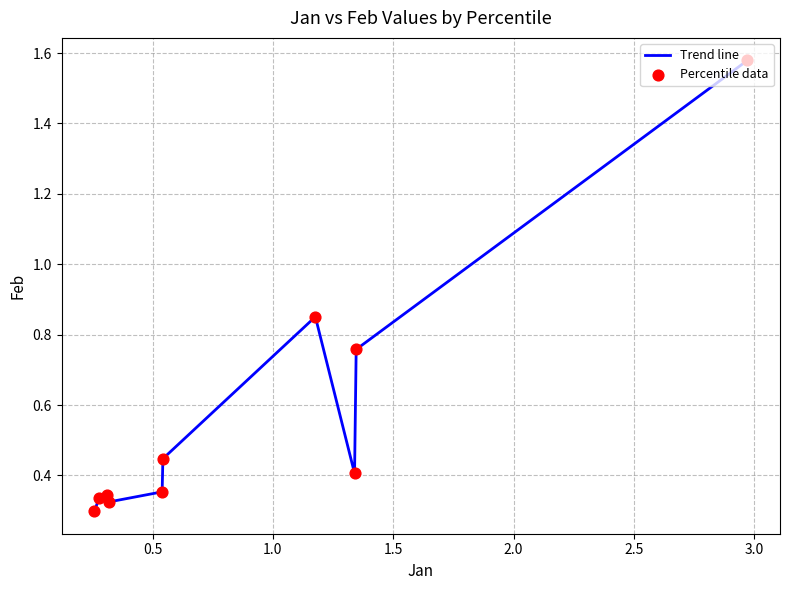

How many lines are shown in the chart?

1